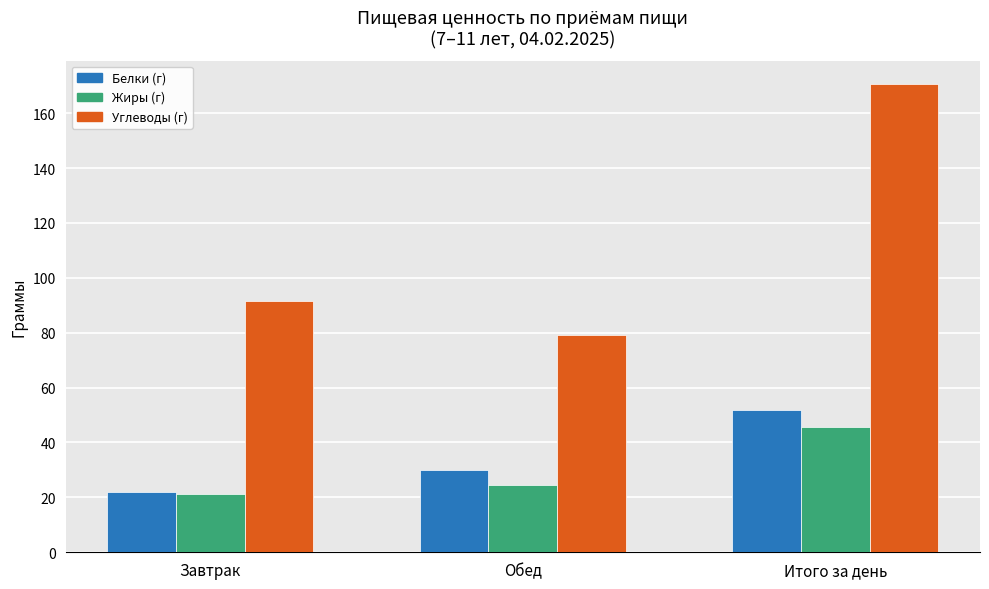

What is the sum of the Углеводы (г) values at Обед and Завтрак?

170.6